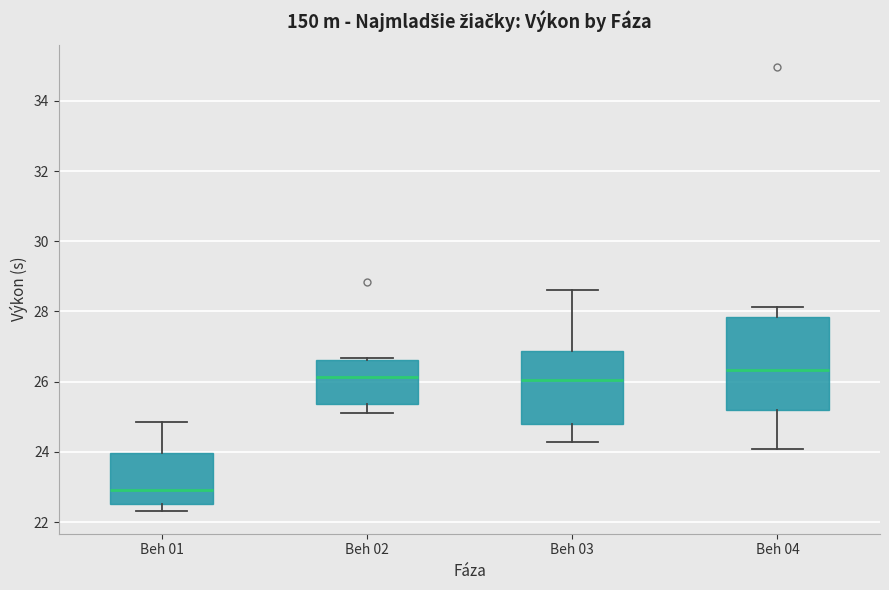

Where is the upper edge of the box for Beh 02 on the y-axis? The values are not printed on the chart, so give them approximately, as read against the axis.

26.6